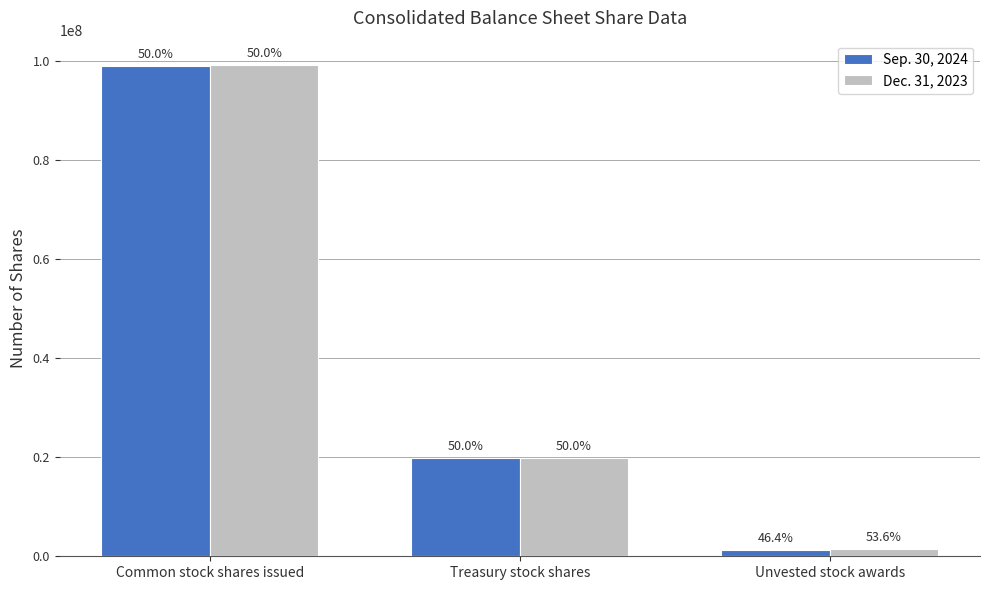

How many Sep. 30, 2024 values are between 1304715 and 99030346?

3